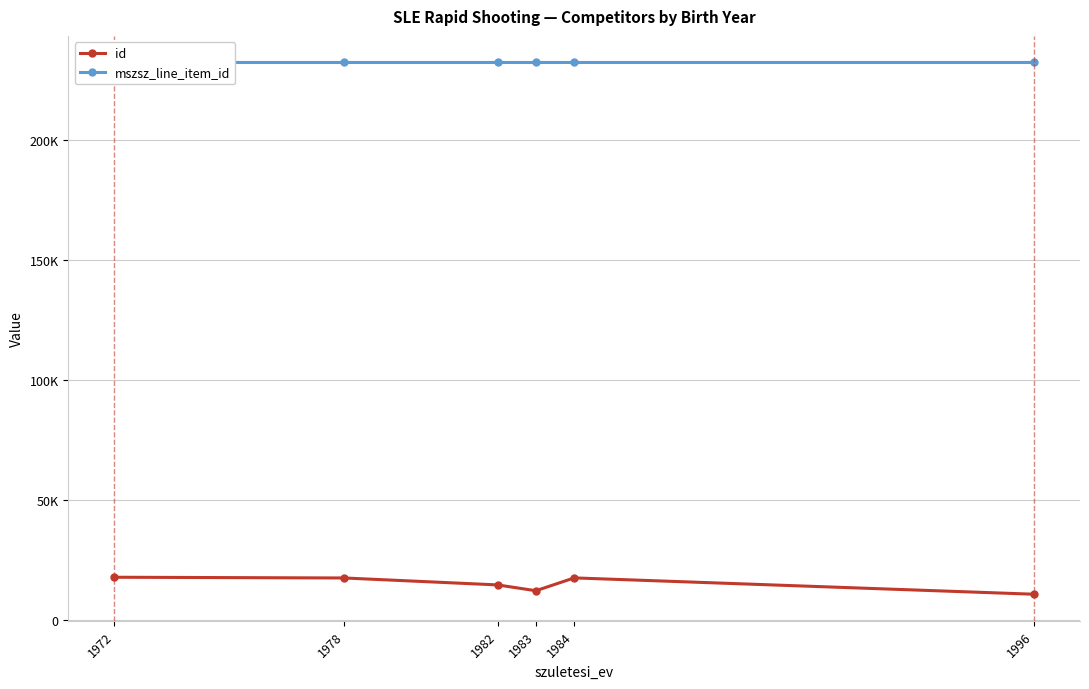

How many data points in id are less than 17339?

3